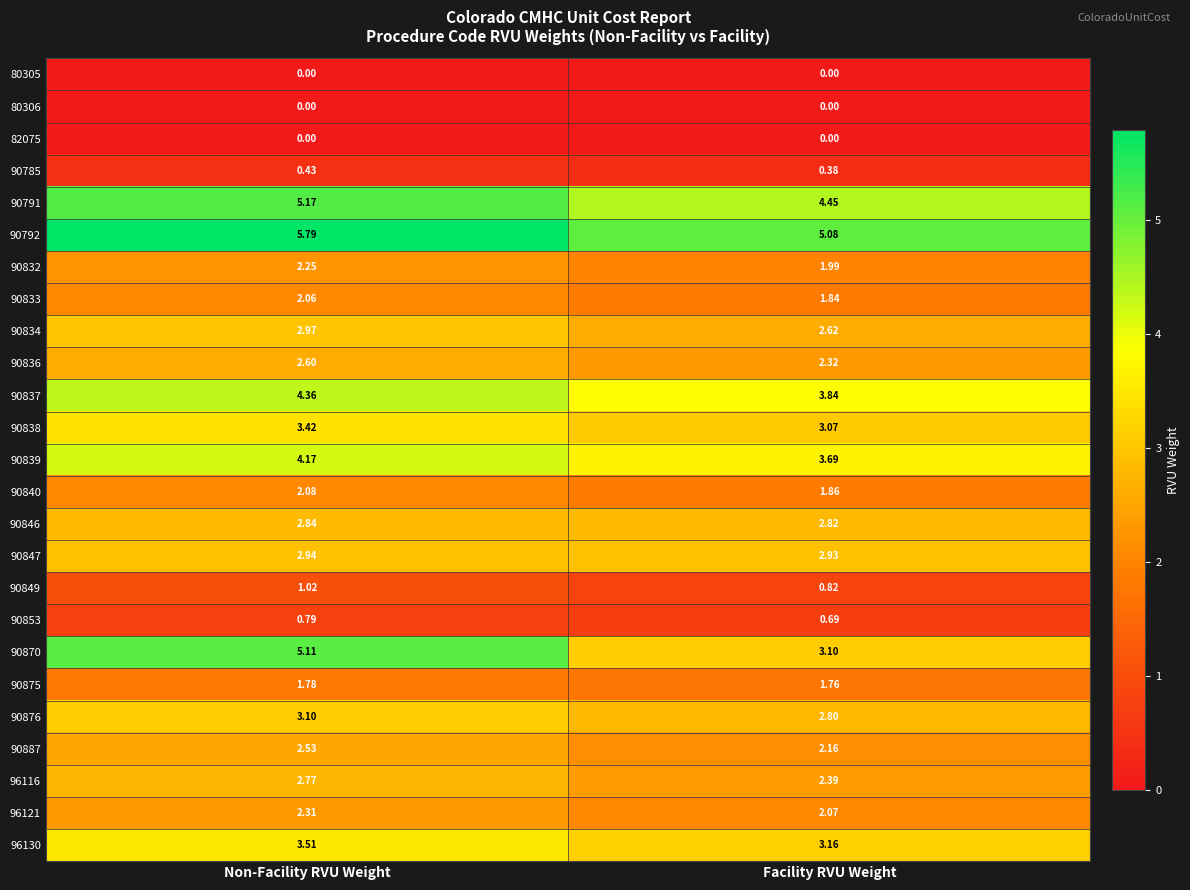

At which category is the sum across all series the highest?

Non-Facility RVU Weight